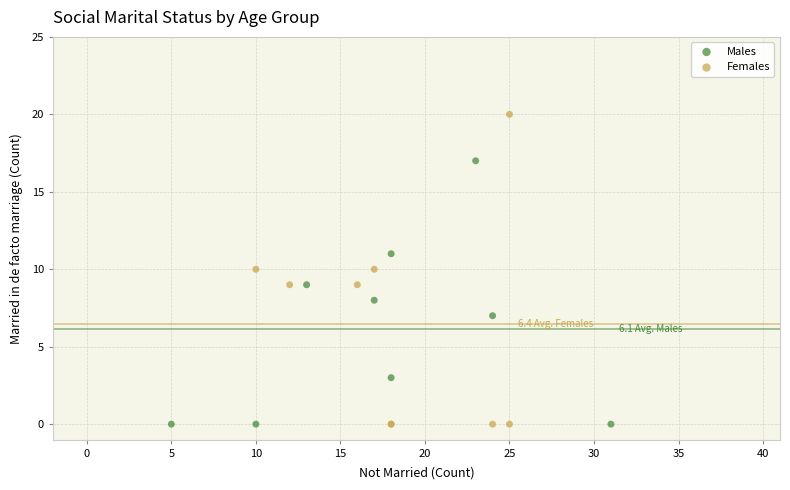

Which series has the largest Y range (max minus min)?

Females